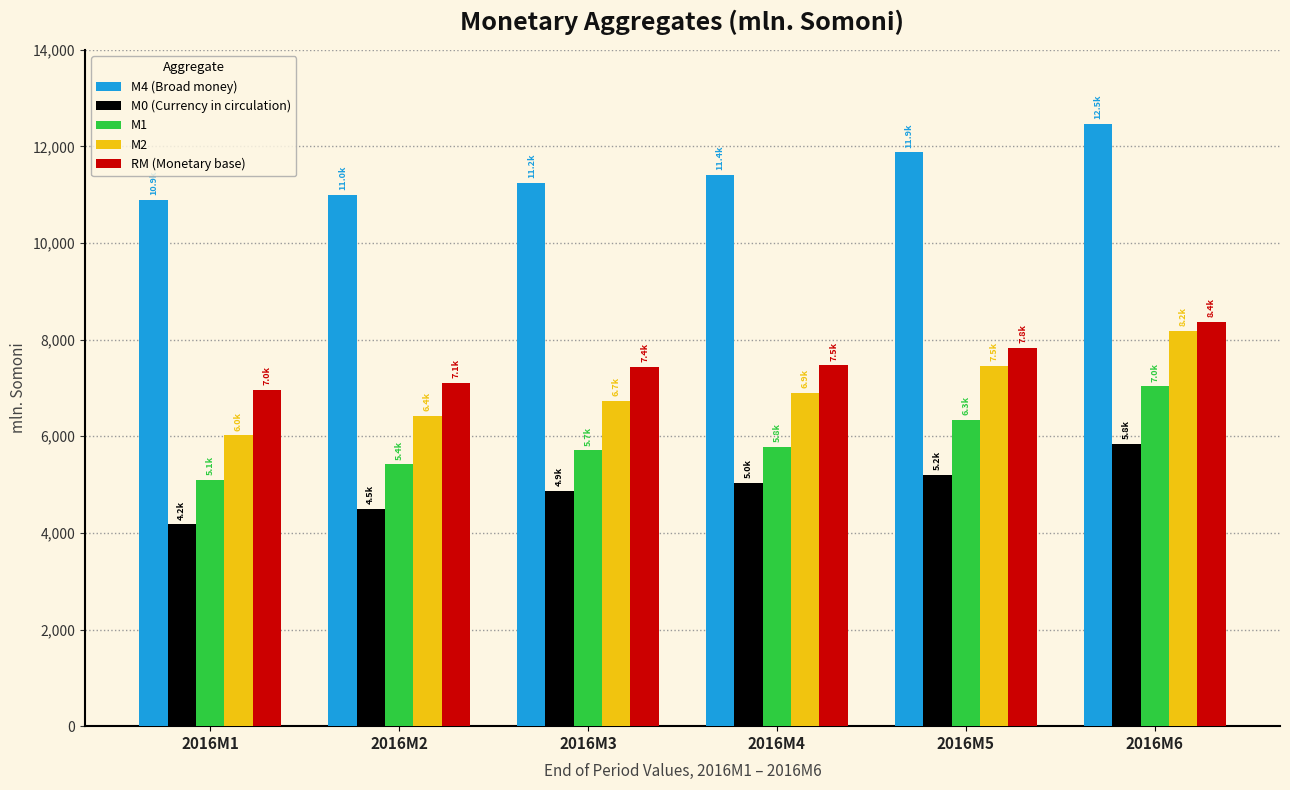

The value of M4 (Broad money) at 2016M5 is 4473.5. True or false?

False